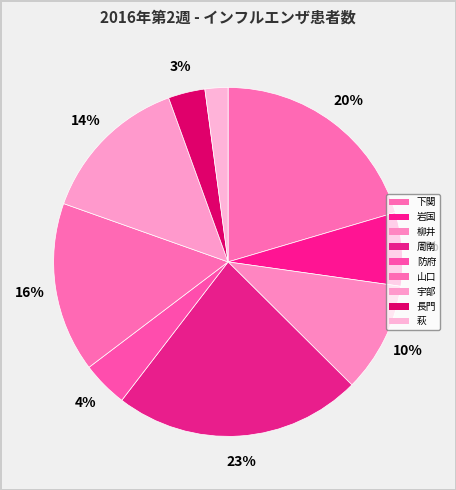

How many segments does this pie chart have?

9